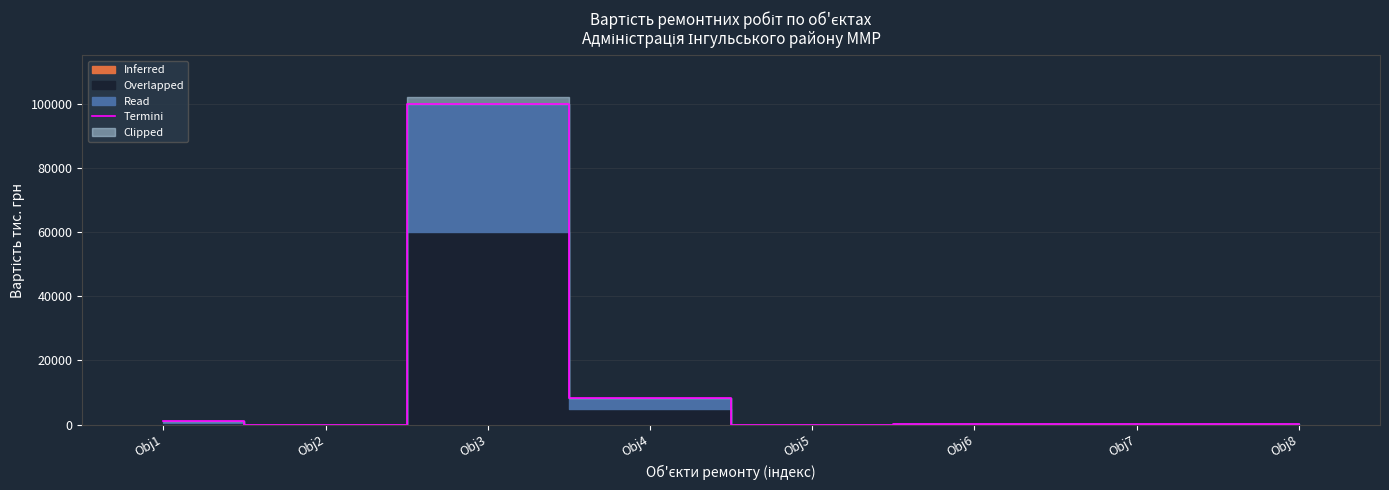

Which has a higher value, Obj1 or Obj2?

Obj1